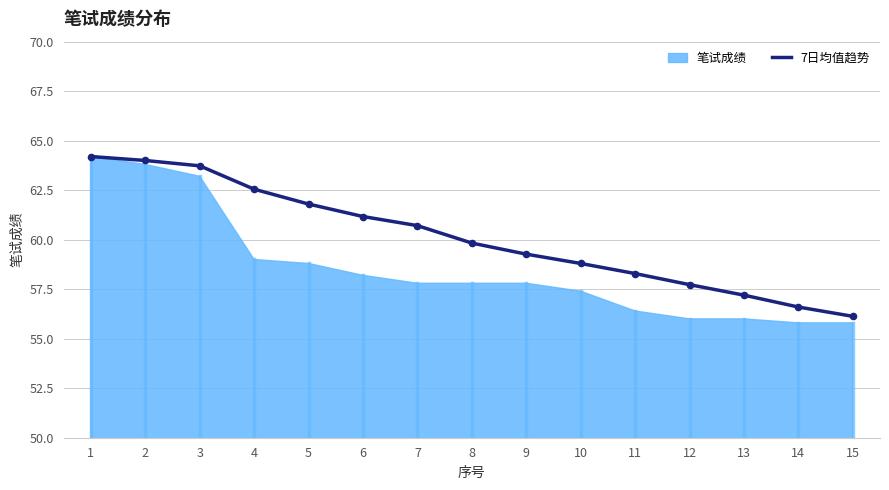

Approximately how many times larger is the value at 8 compared to 11?

1.0